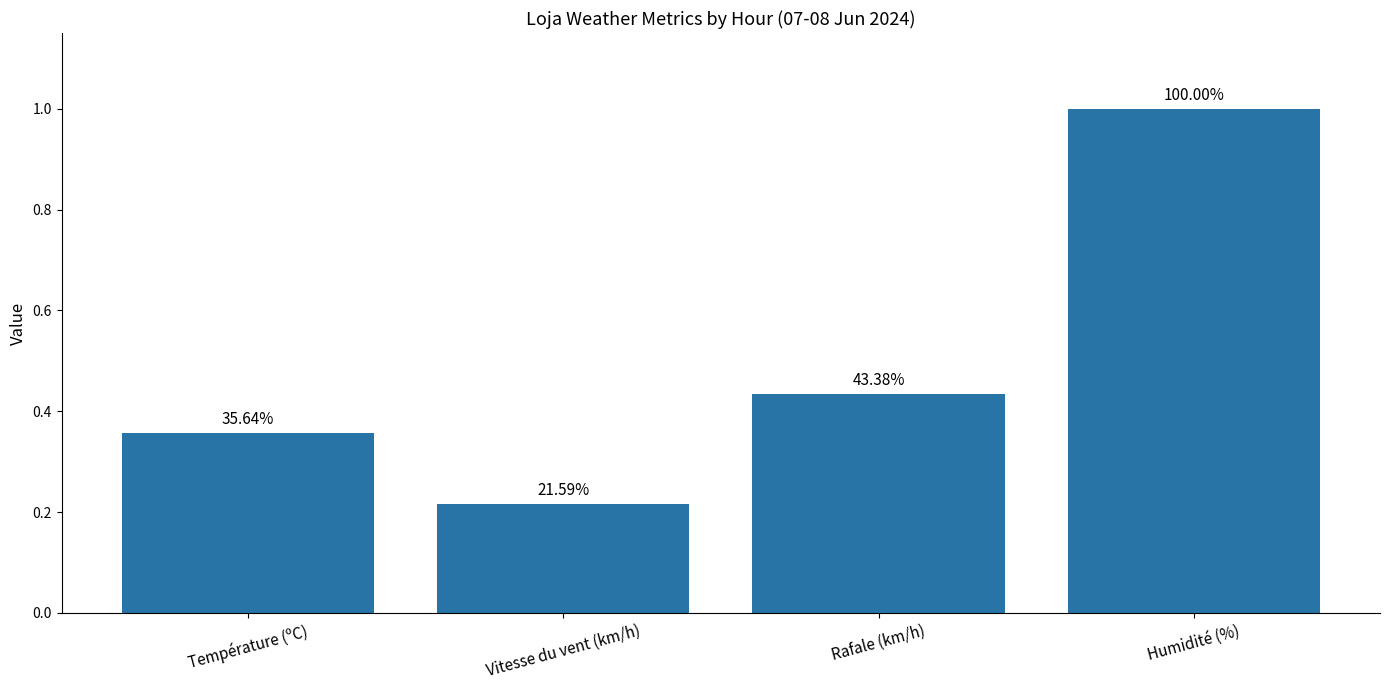

Reading left to right, transcribe all the data shown in this chart.

Température (ºC)=0.4	Vitesse du vent (km/h)=0.2	Rafale (km/h)=0.4	Humidité (%)=1.0